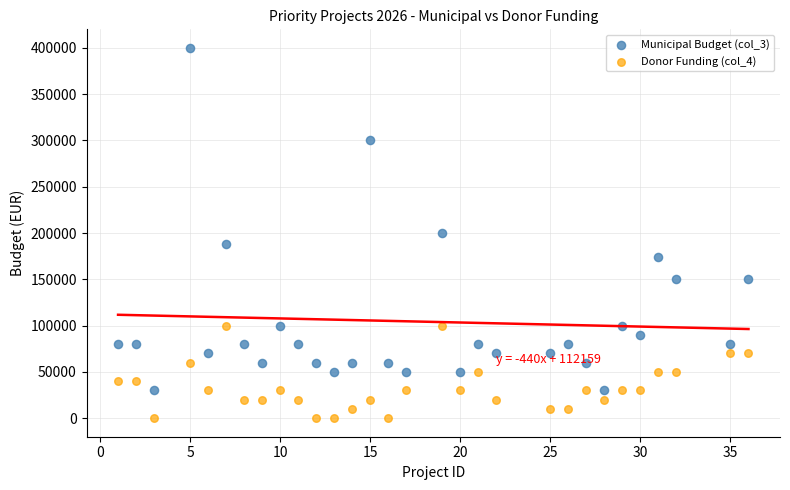

Which series contains the lowest Y value?

Donor Funding (col_4)